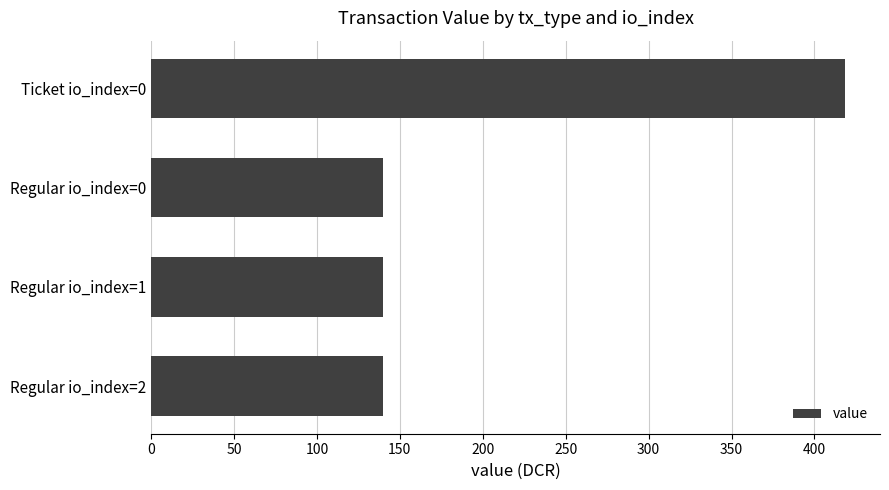

Reading bottom to top, what are all the values shown in this chart?

Regular io_index=2=139.5	Regular io_index=1=139.5	Regular io_index=0=139.5	Ticket io_index=0=418.6